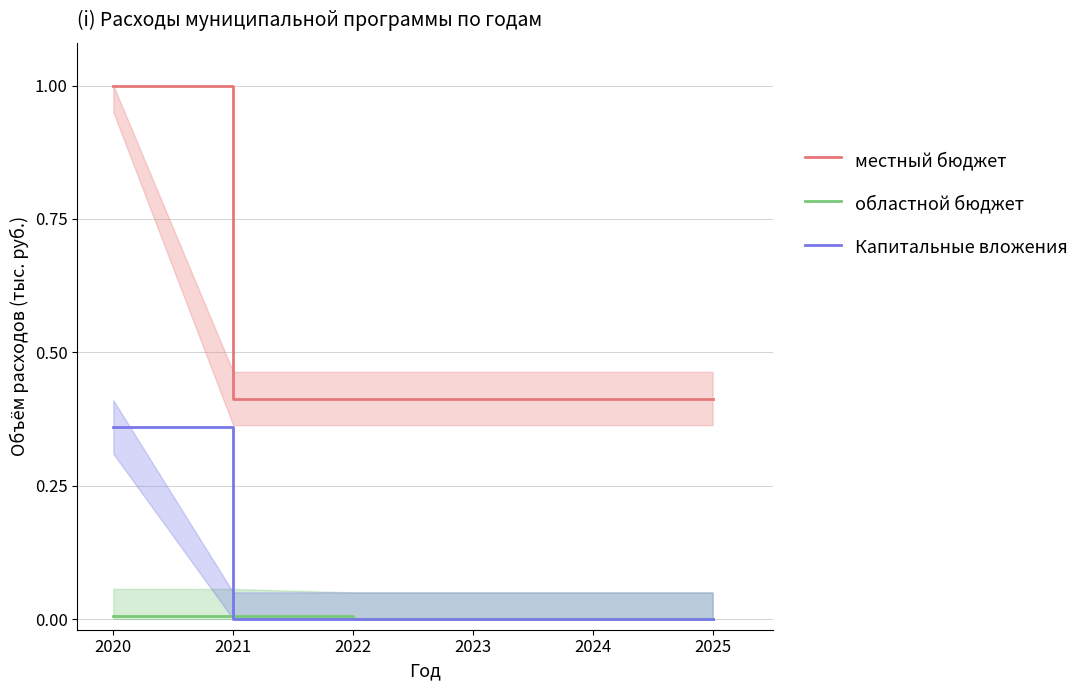

Which category has the lowest value in the Капитальные вложения series?

2021